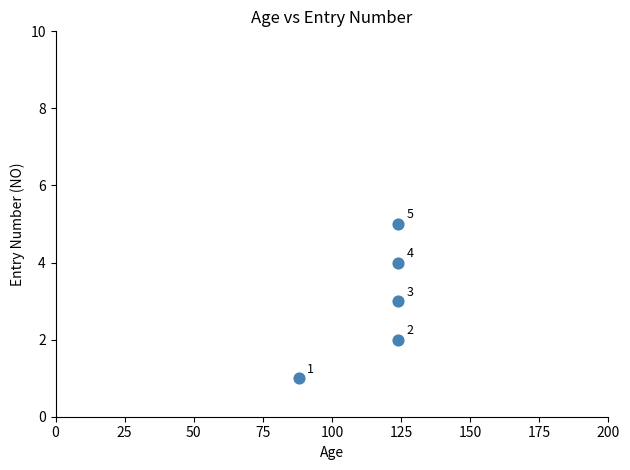

What Y value in the scatter plot is closest to 3?

3